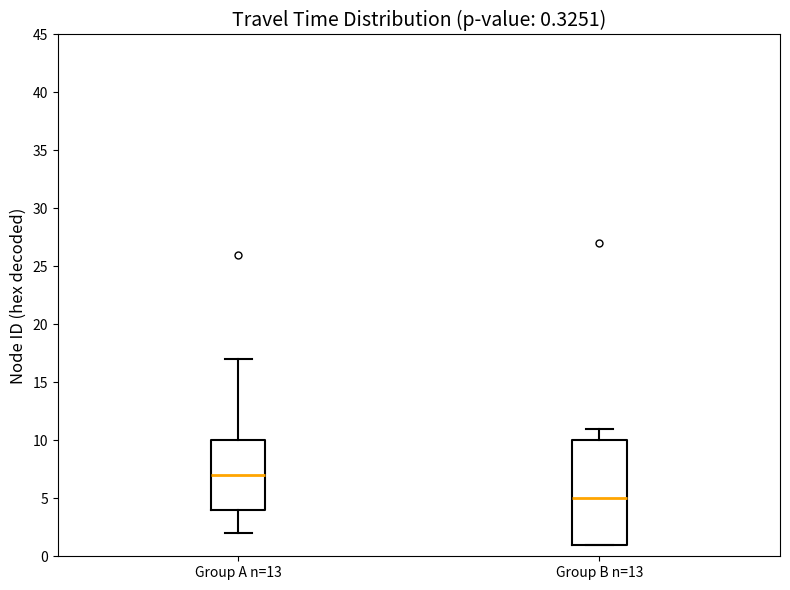

Which box is the tallest, from its lower edge to its upper edge?

Group B n=13